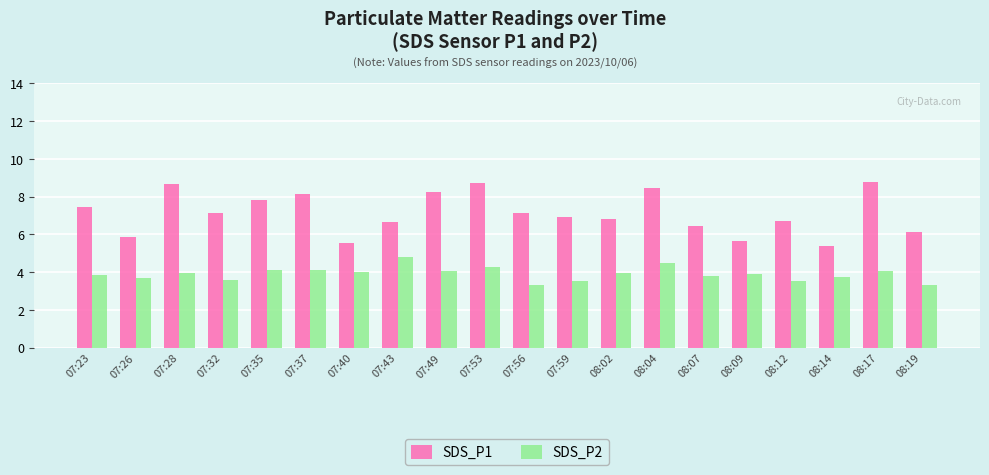

The SDS_P1 series shows 8.7 at 07:53. True or false?

True